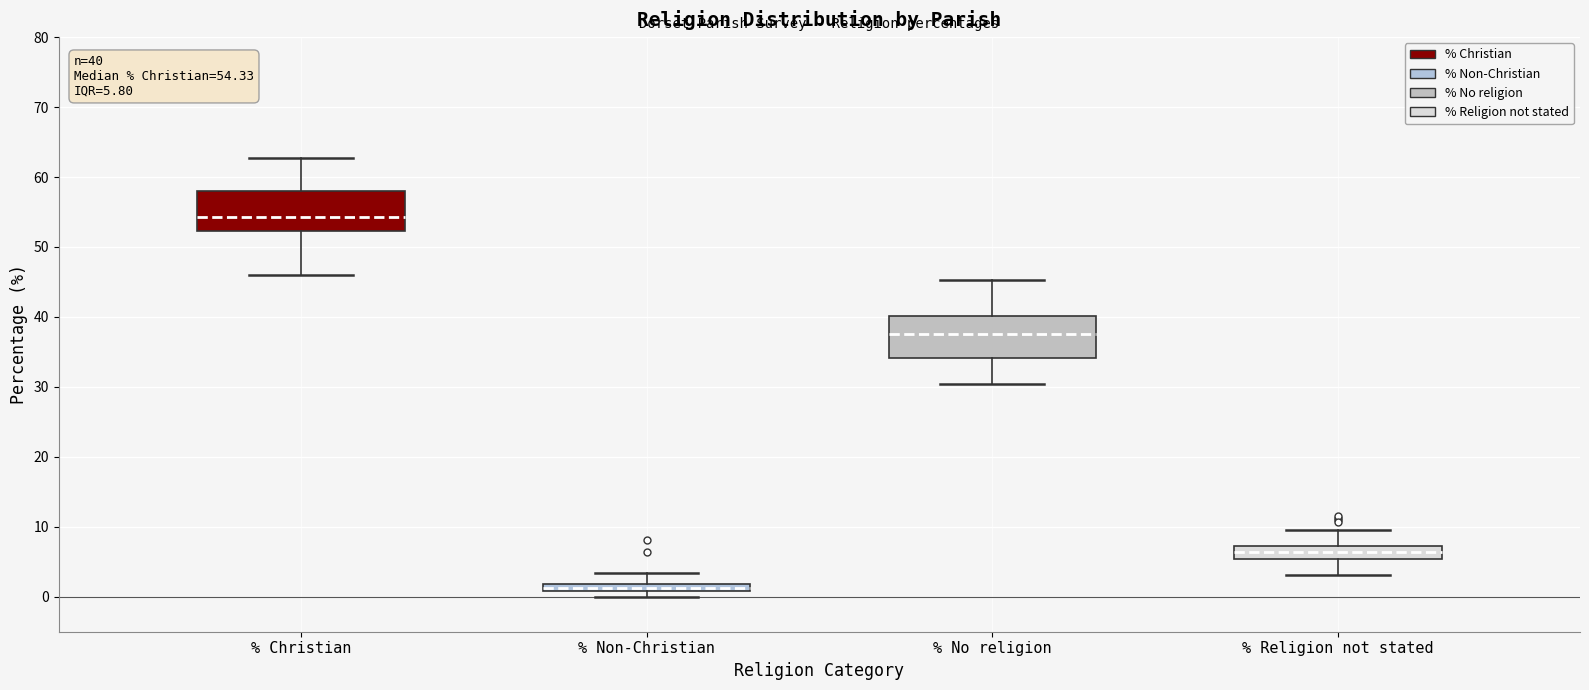

Which box's median line is the lowest?

% Non-Christian